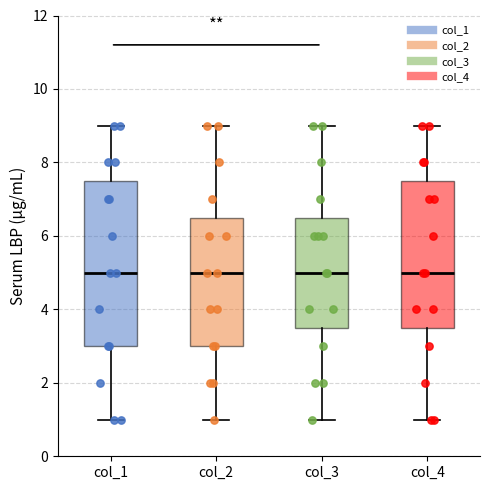

Comparing the boxes themselves (not the whiskers), which one is the tallest?

col_1